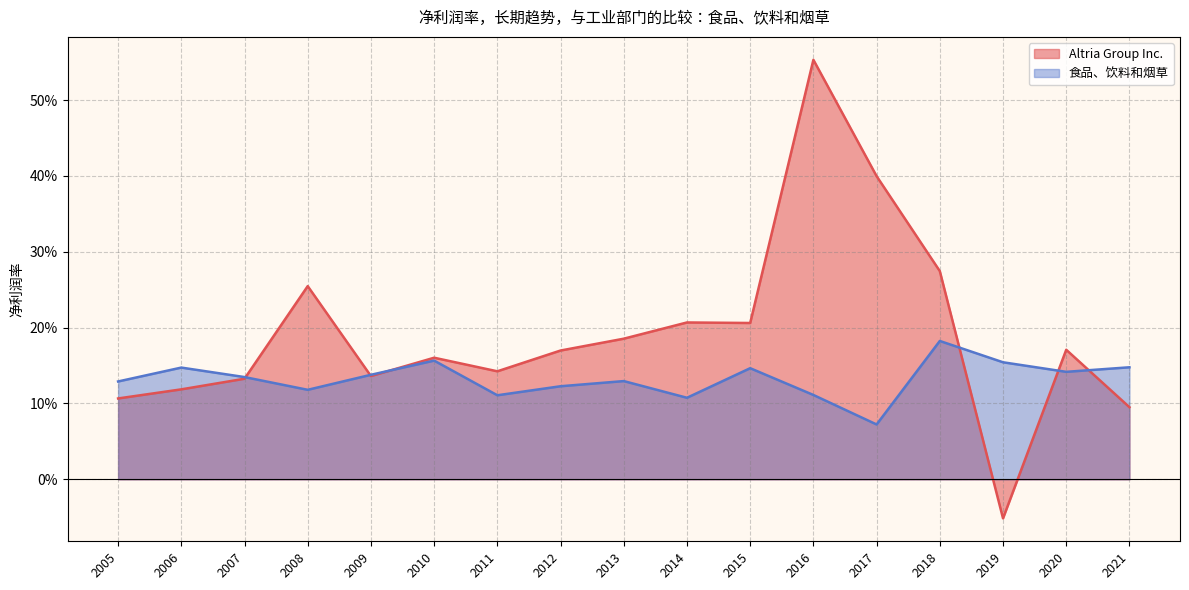

What is the difference between the maximum and minimum values in the 食品、饮料和烟草 series?

0.1